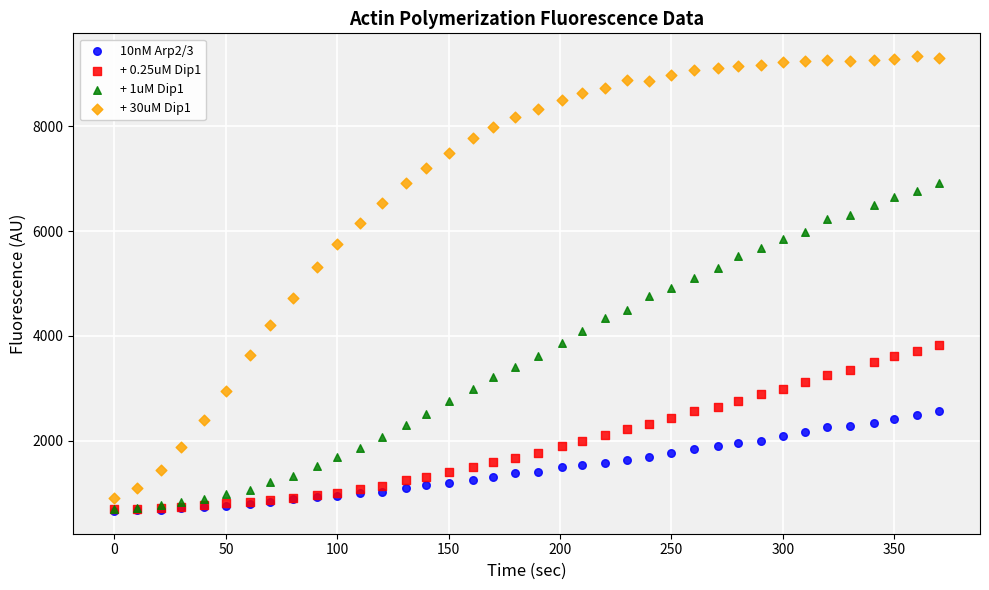

Which series contains the highest Y value?

+ 30uM Dip1